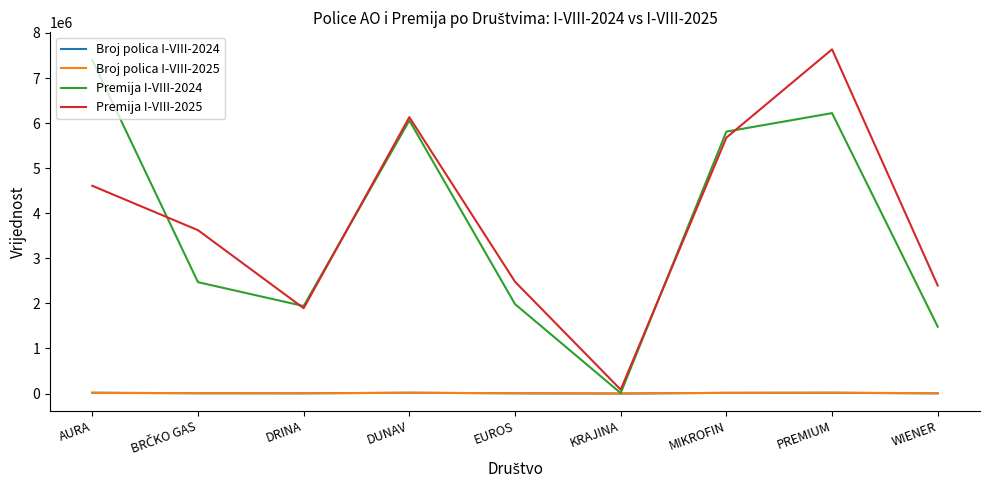

True or false: Broj polica I-VIII-2024 has more than 0 points higher than both neighbors.

True